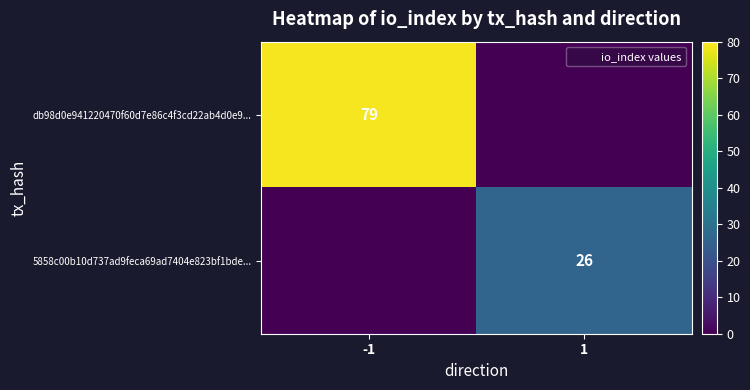

The value of db98d0e941220470f60d7e86c4f3cd22ab4d0e9... at -1 is 107. True or false?

False